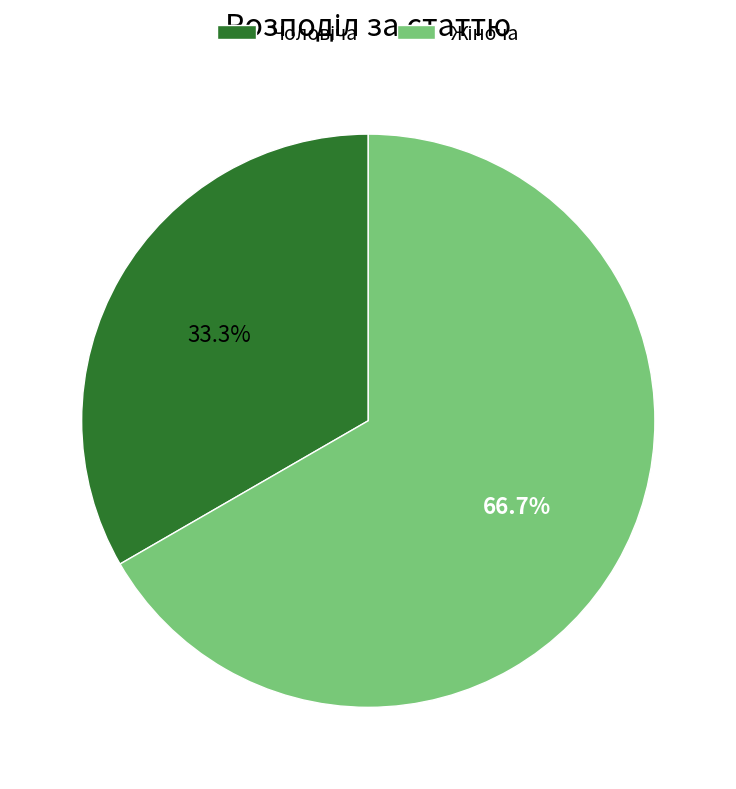

Is there a majority slice in this chart?

Yes